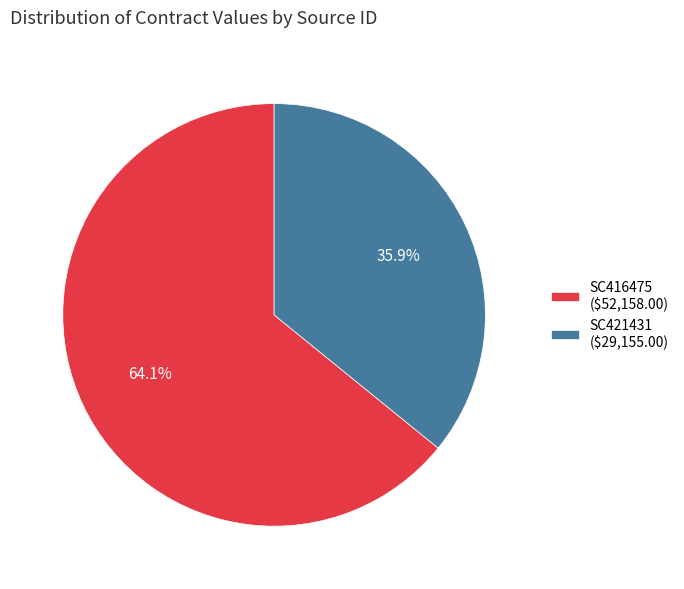

What percentage is NOT represented by SC416475?

35.9%